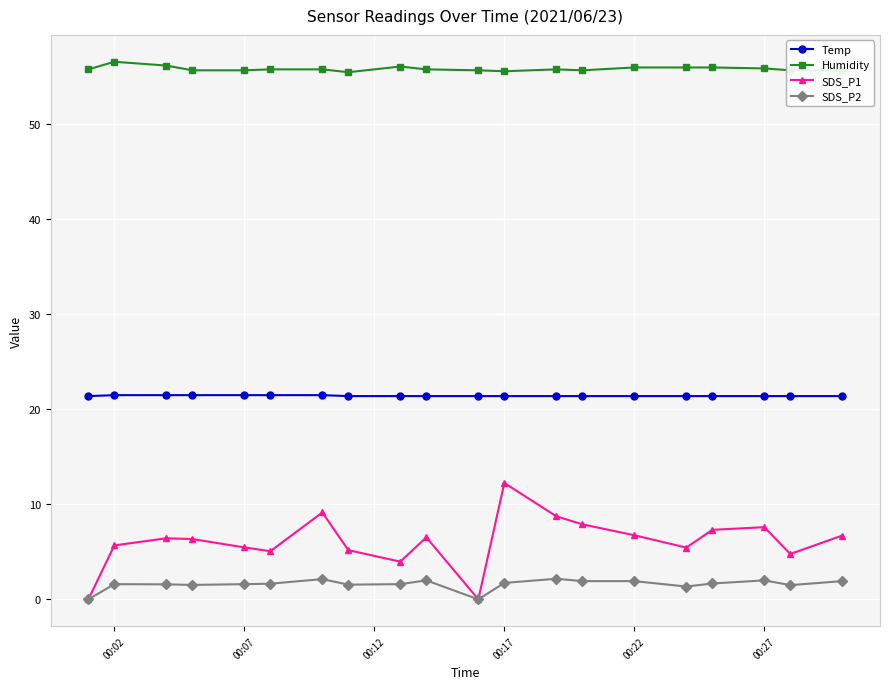

What is the value of the Temp point at the 17th from the left?

21.4